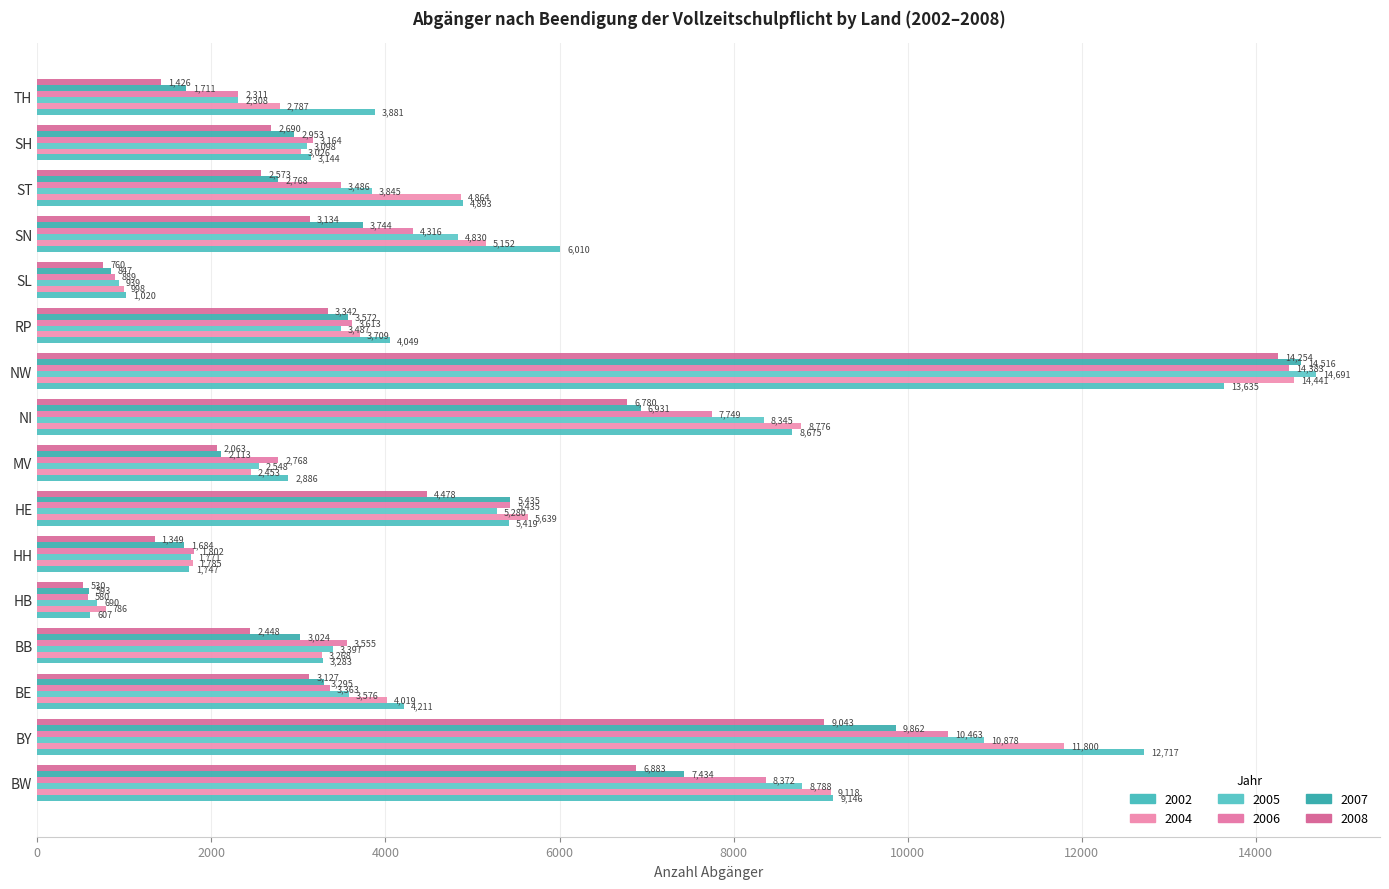

What is the greatest value displayed?

14691